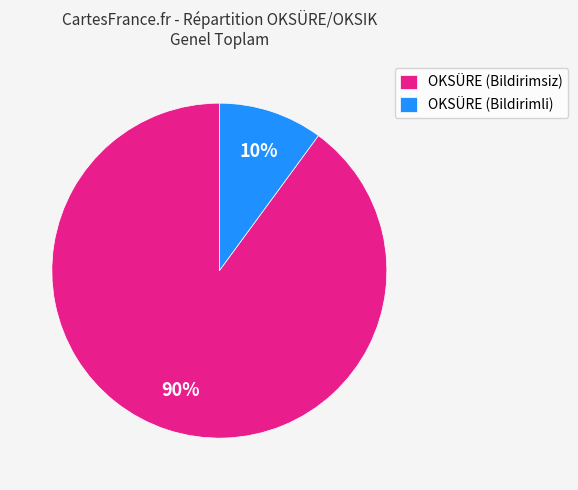

Is the sum of OKSÜRE (Bildirimsiz) and OKSÜRE (Bildirimli) greater than half?

Yes